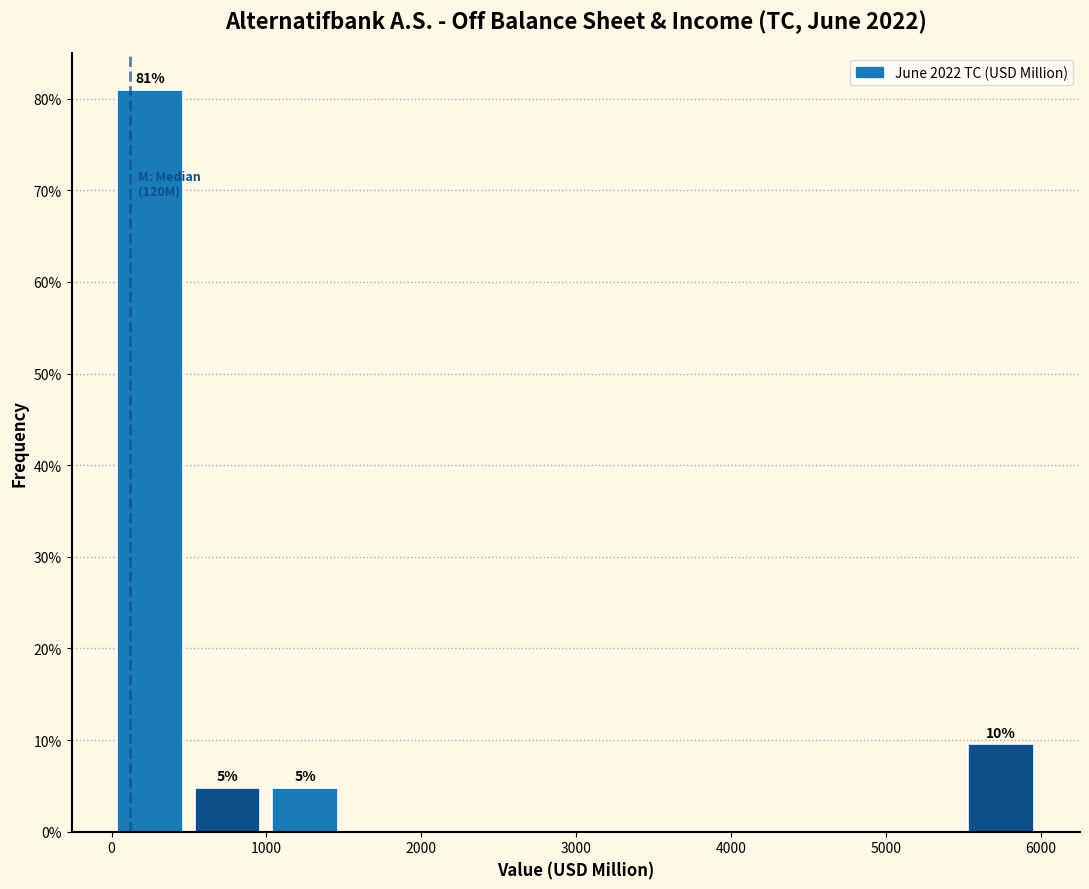

Over which range of the x-axis is the bar tallest?

0 to 500